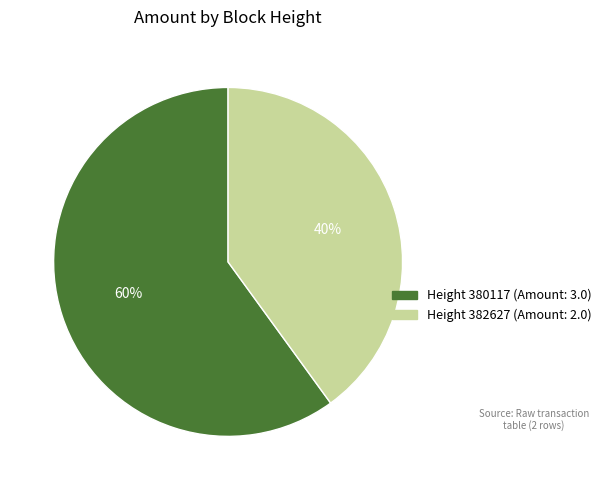

To the nearest percent, what is the difference between the largest and smallest slice percentages?

20%